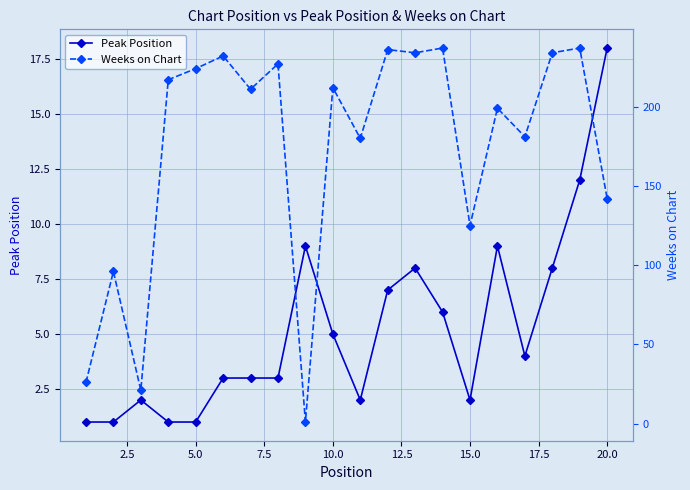

What is the maximum value for Peak Position?

18